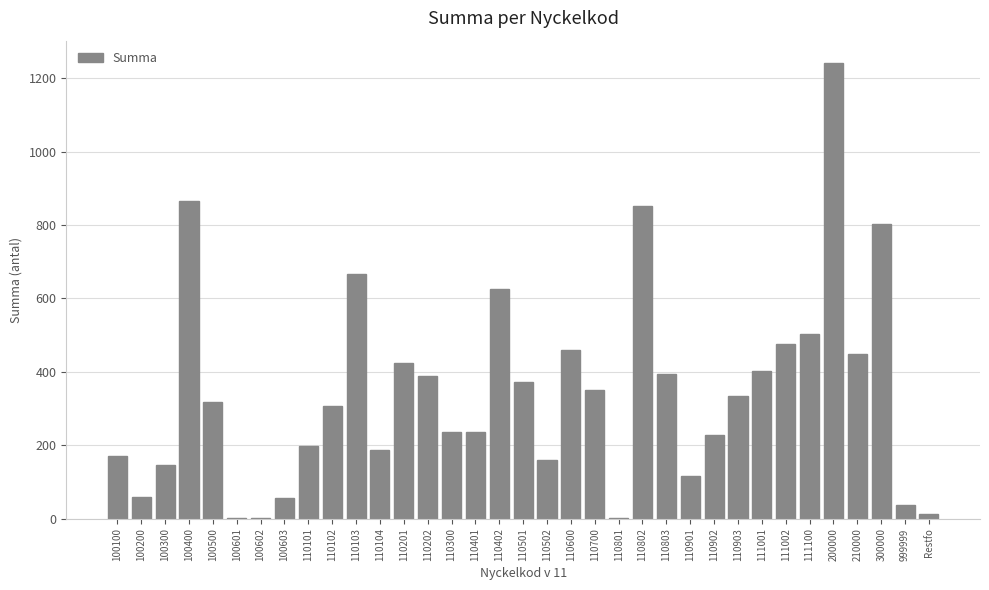

Approximately how many times larger is the value at 100300 compared to 110700?

0.4